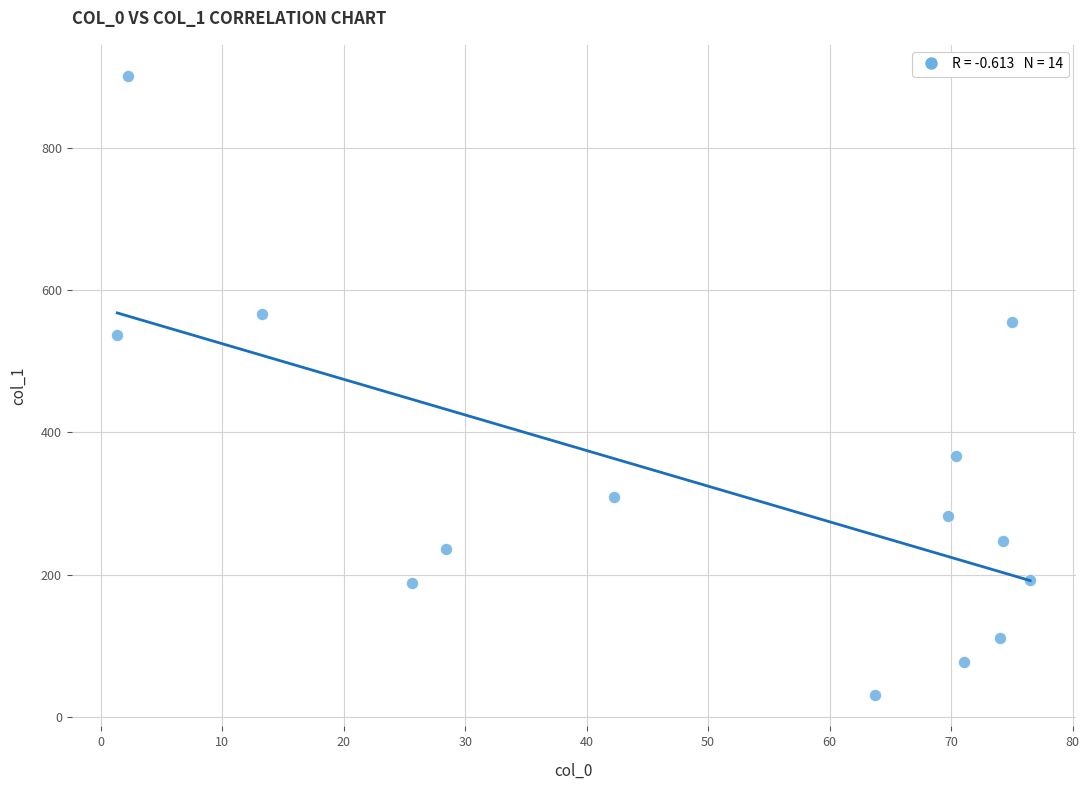

What is the range of X values (max minus min)?

75.2